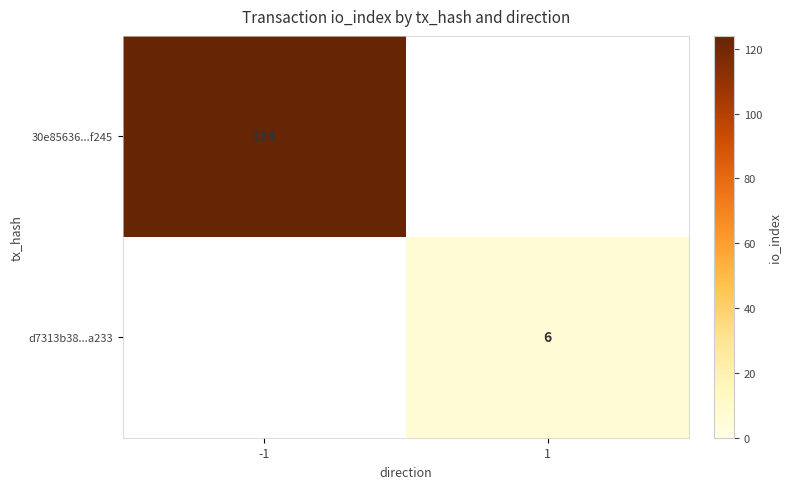

The value of d7313b38...a233 at 1 is 6. True or false?

True